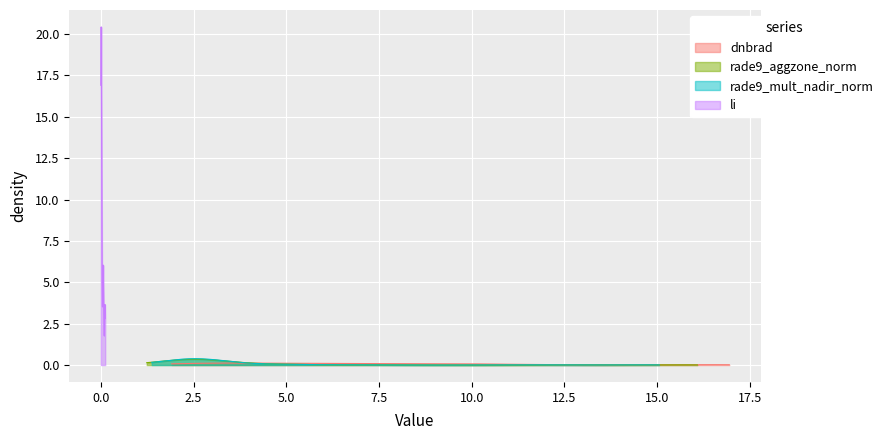

What position from the left is 6?

7